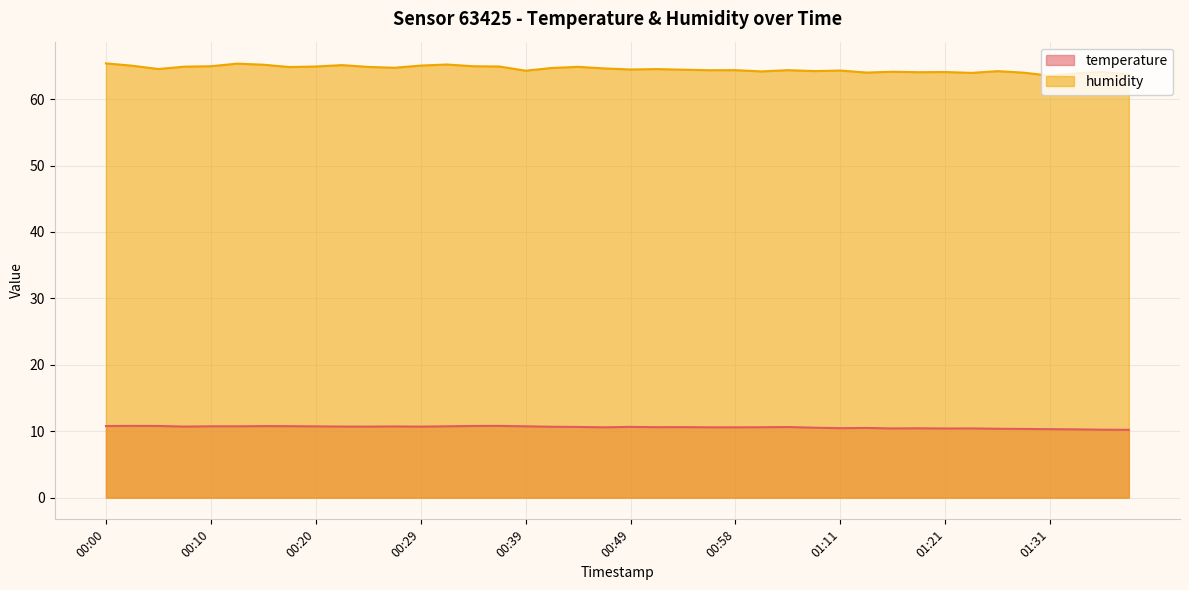

What is the difference between the second highest and second lowest values in the temperature series?

0.6